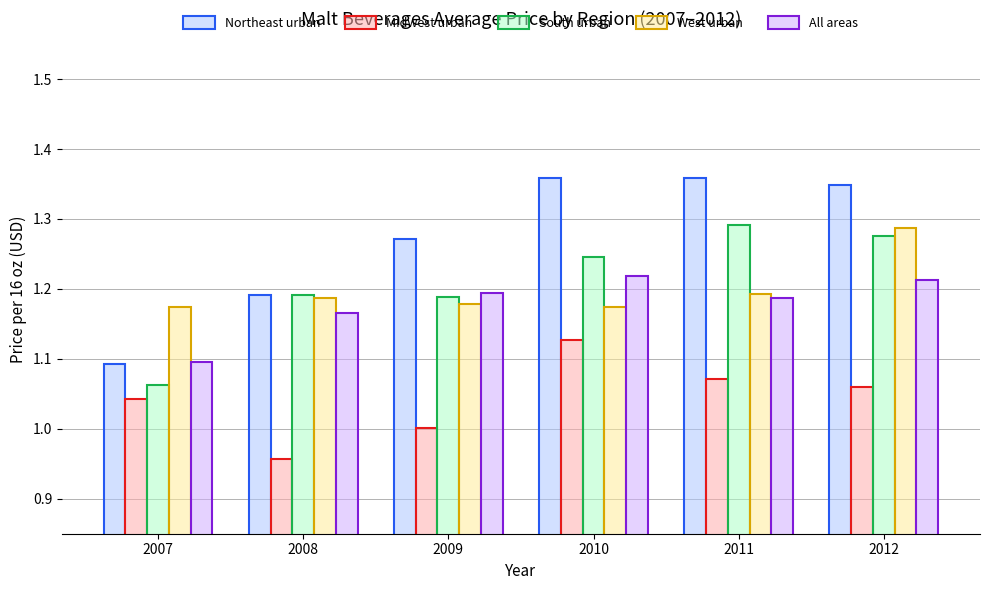

Does the chart contain stacked bars?

No